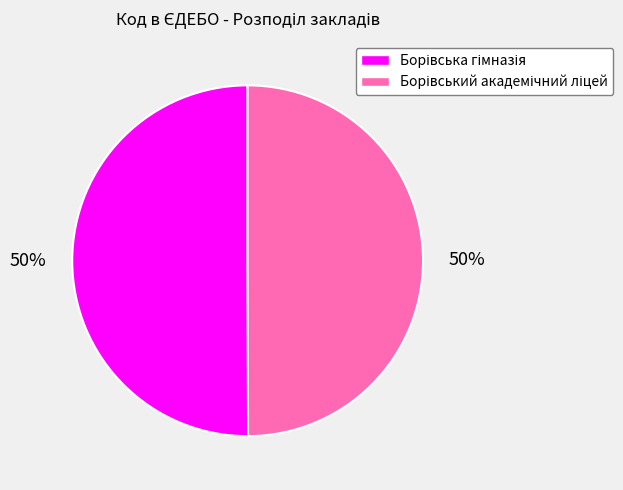

Count the number of slices in the pie.

2